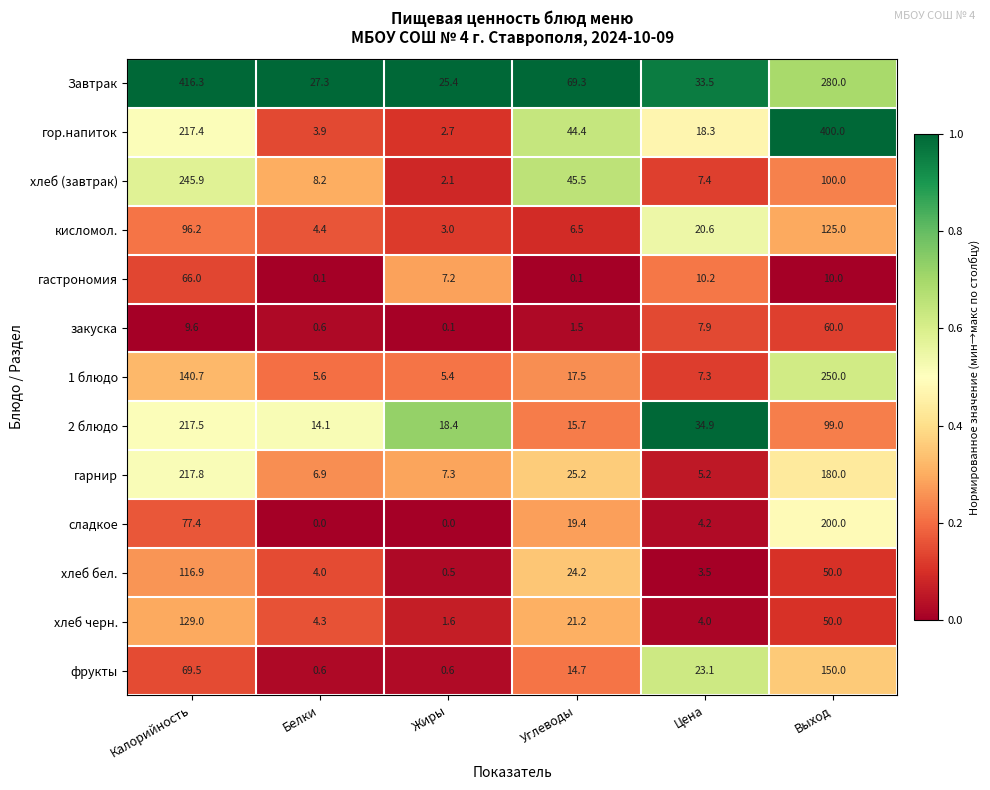

What is the highest value of the закуска series?

60.0